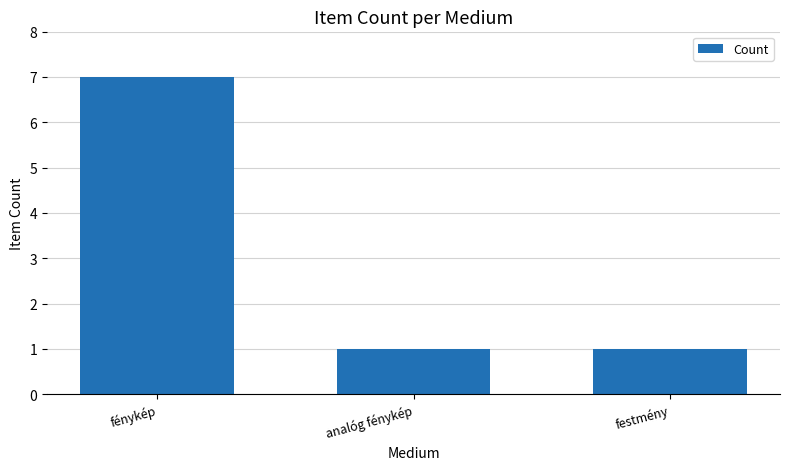

Between fénykép and analóg fénykép, which is larger?

fénykép